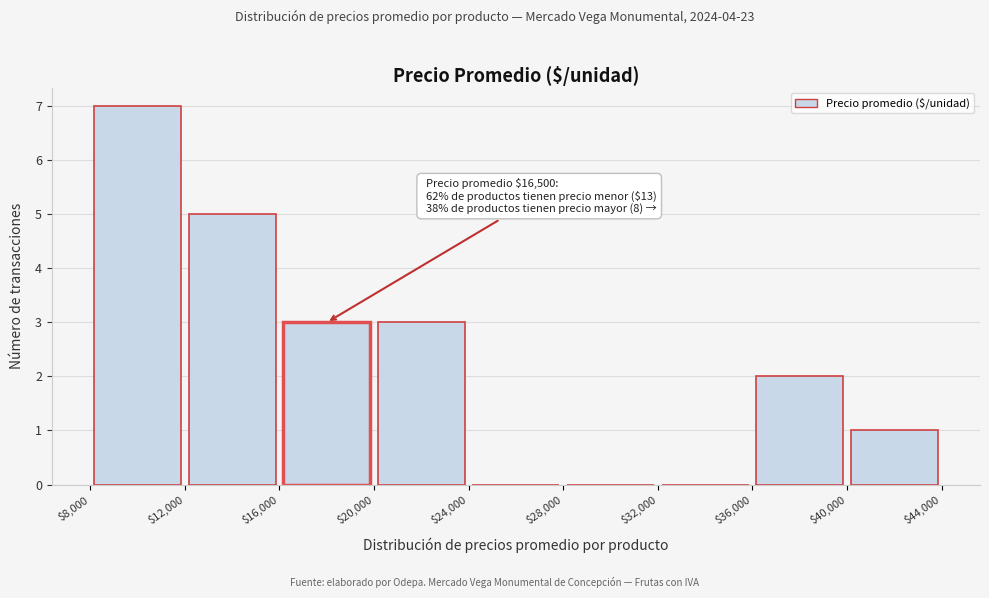

Over which range of the x-axis is the bar tallest?

$8,000 to $12,000